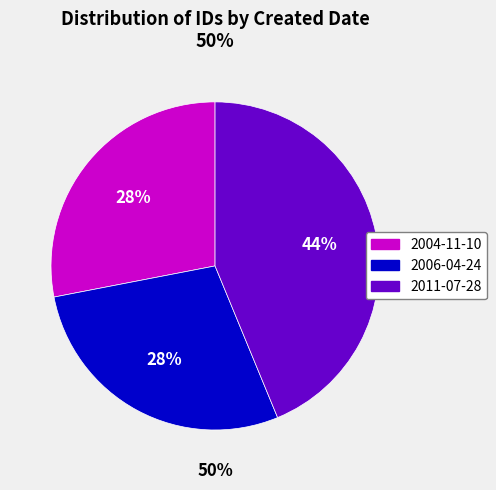

Which category has the biggest portion of the pie?

2011-07-28